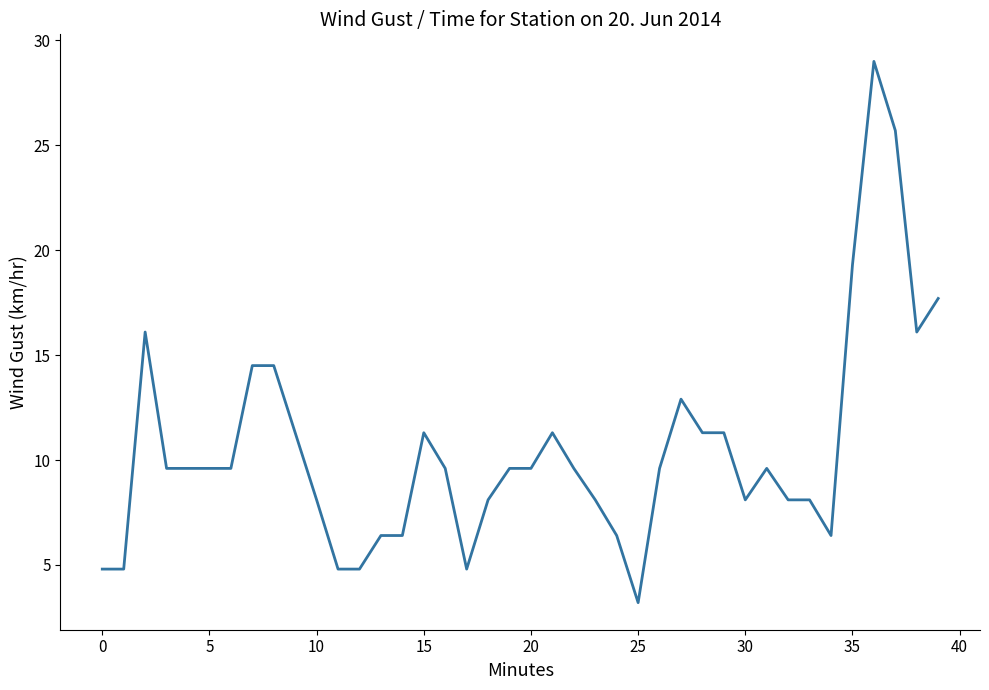

How many categories are shown in the chart?

40